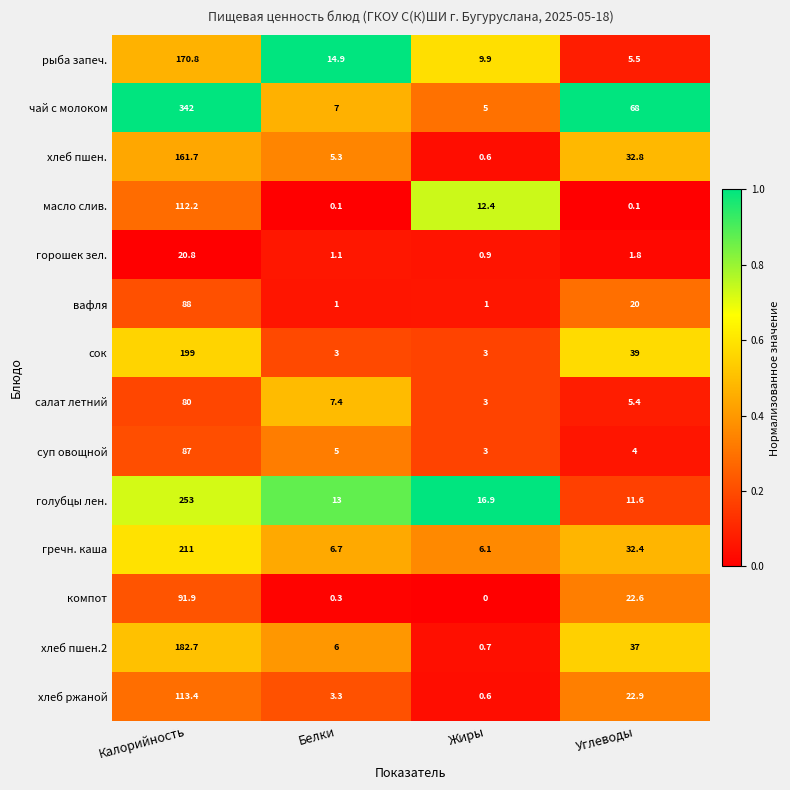

What is the difference between the highest and lowest values at Углеводы?

67.9